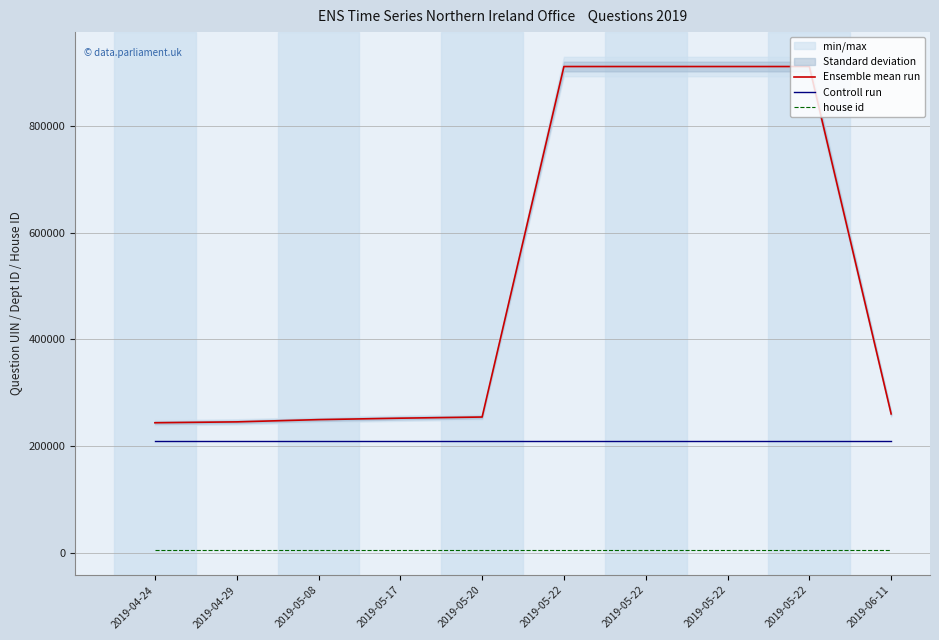

Reading left to right, list all the values displayed in this chart.

Ensemble mean run: 244036	245679	249876	252585	254752	910960	910961	910962	910964	260576
Controll run: 210000	210000	210000	210000	210000	210000	210000	210000	210000	210000
house id: 5000	5000	5000	5000	5000	5000	5000	5000	5000	5000